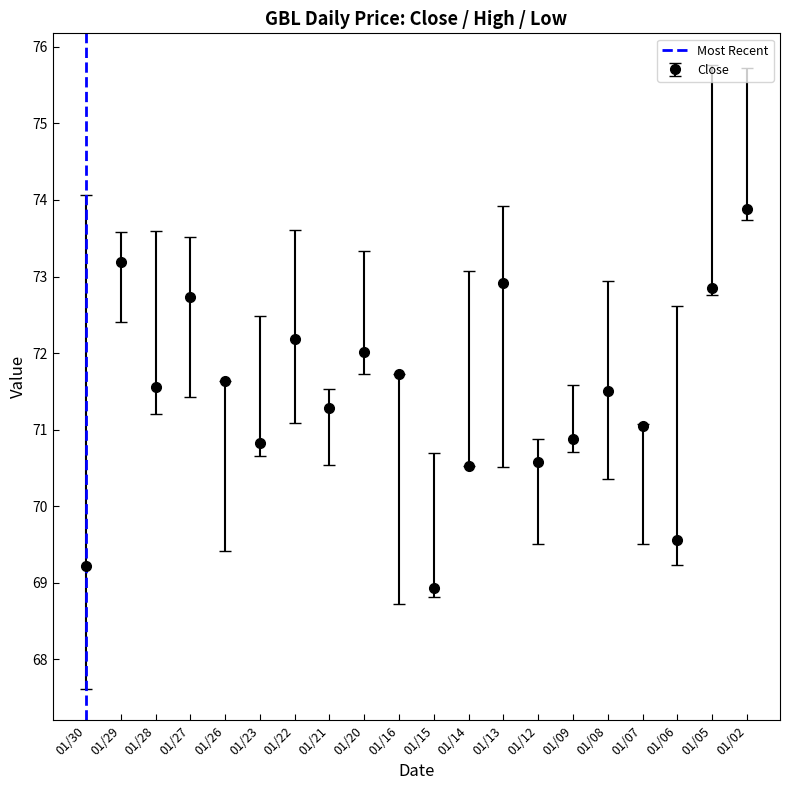

What is the value of the Close point at the 8th from the left?

71.3